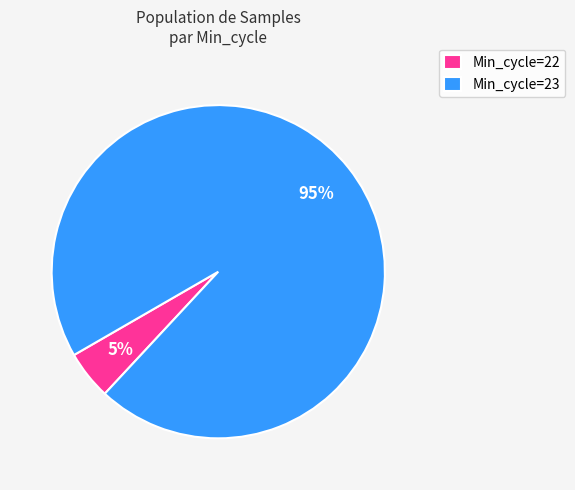

Is there any slice that represents more than half of the pie?

Yes